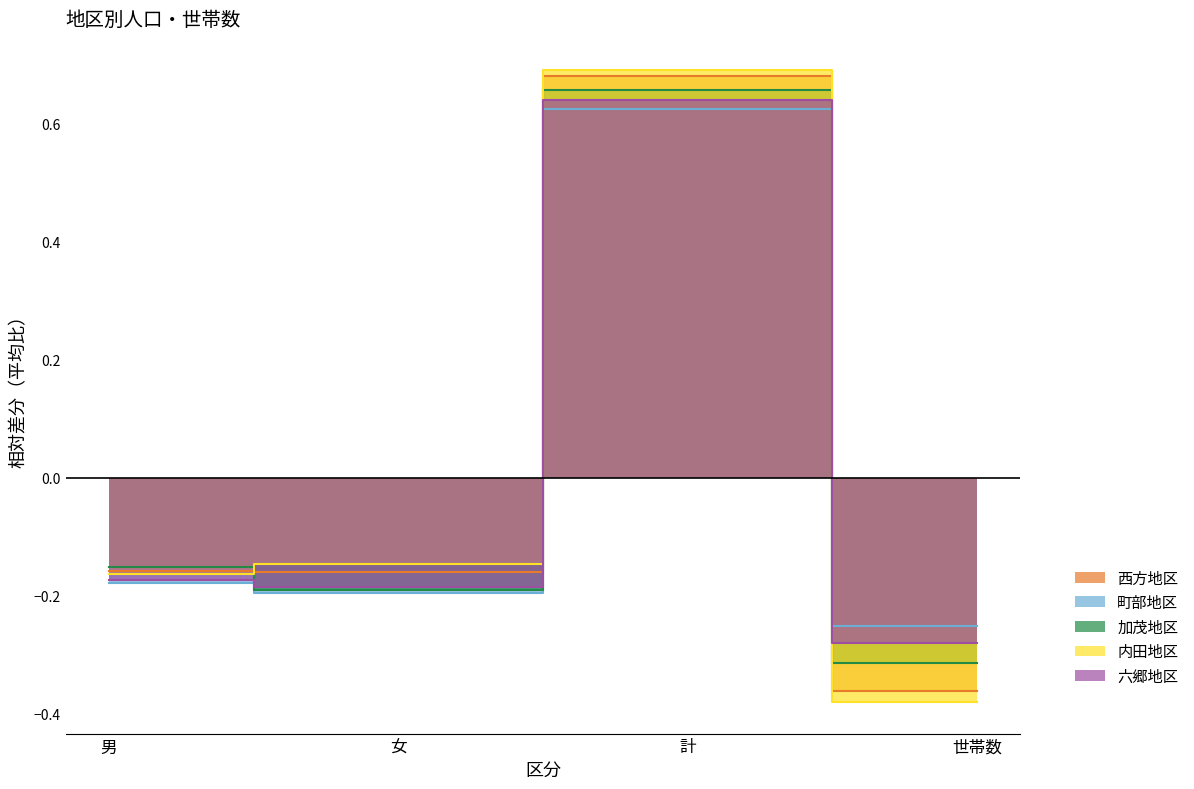

How many lines are shown in the chart?

5